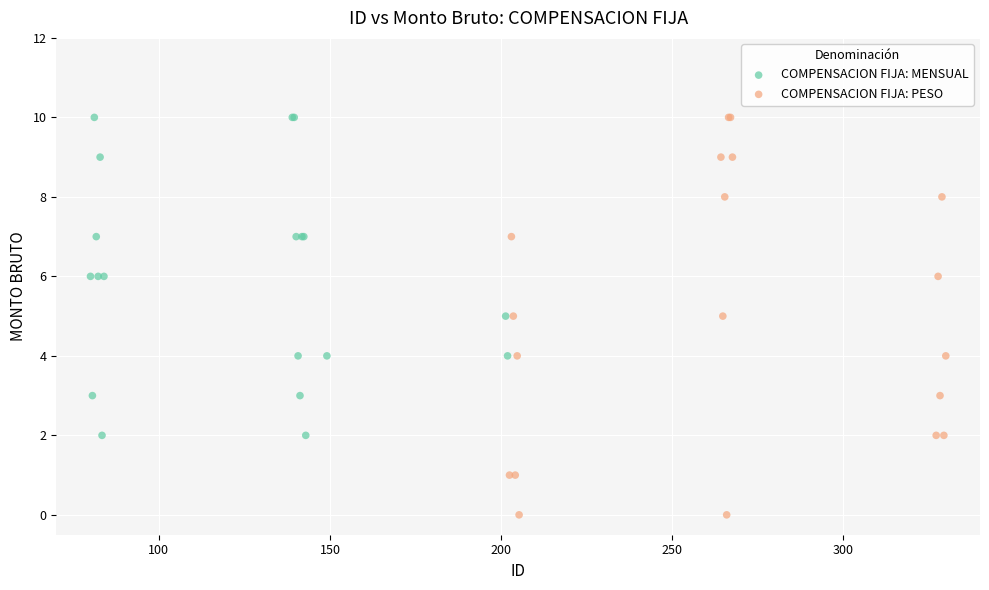

Which series has the widest spread of Y values?

COMPENSACION FIJA: PESO